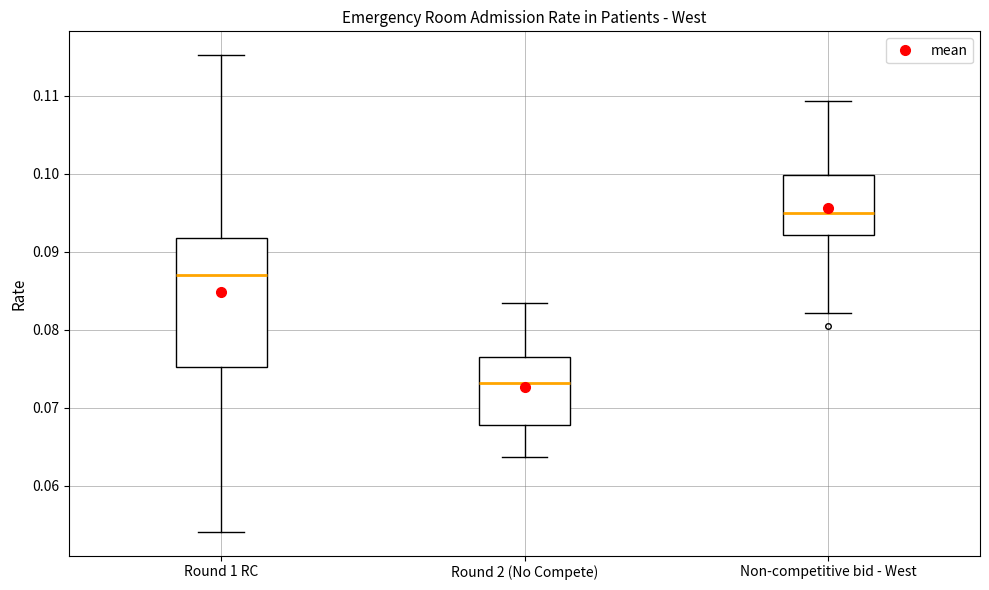

Comparing the boxes themselves (not the whiskers), which one is the tallest?

Round 1 RC